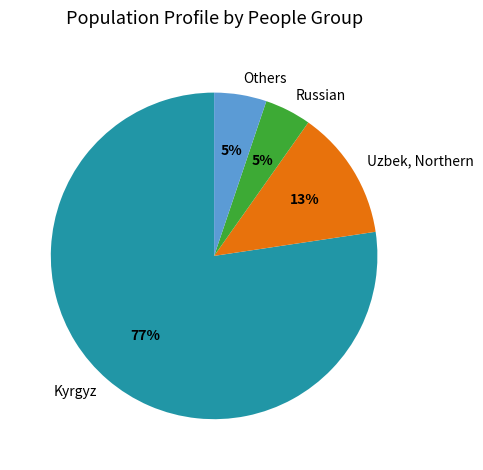

Combined, do Russian and Others account for over 50%?

No